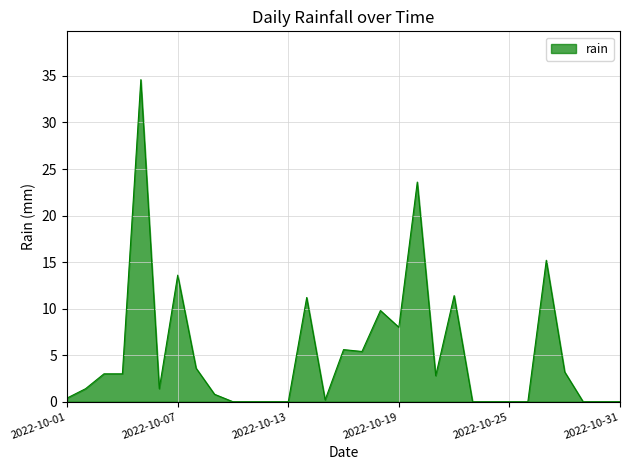

What is the difference between the maximum and second lowest values?

34.6